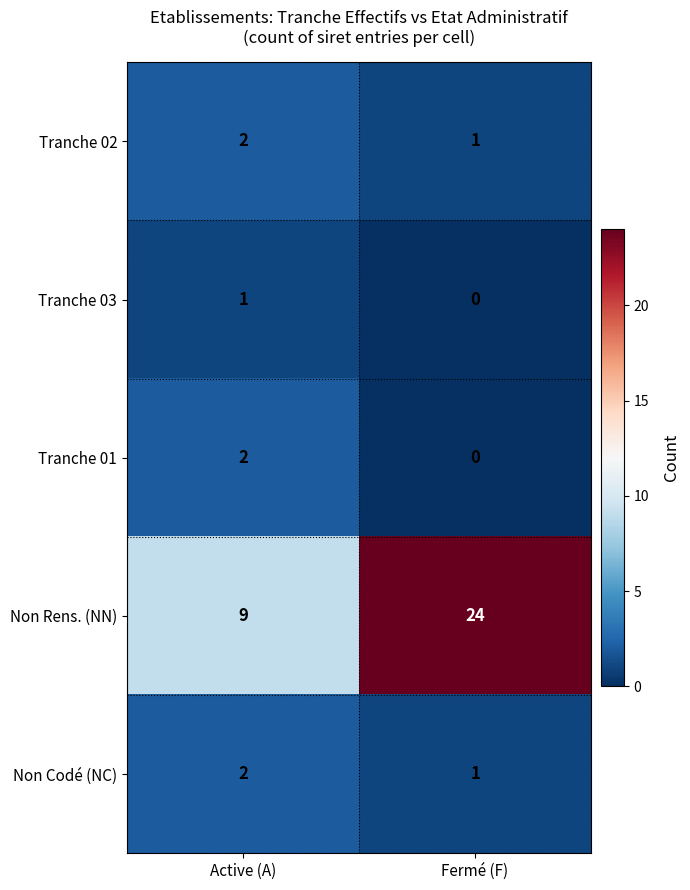

How many categories are shown in the chart?

2